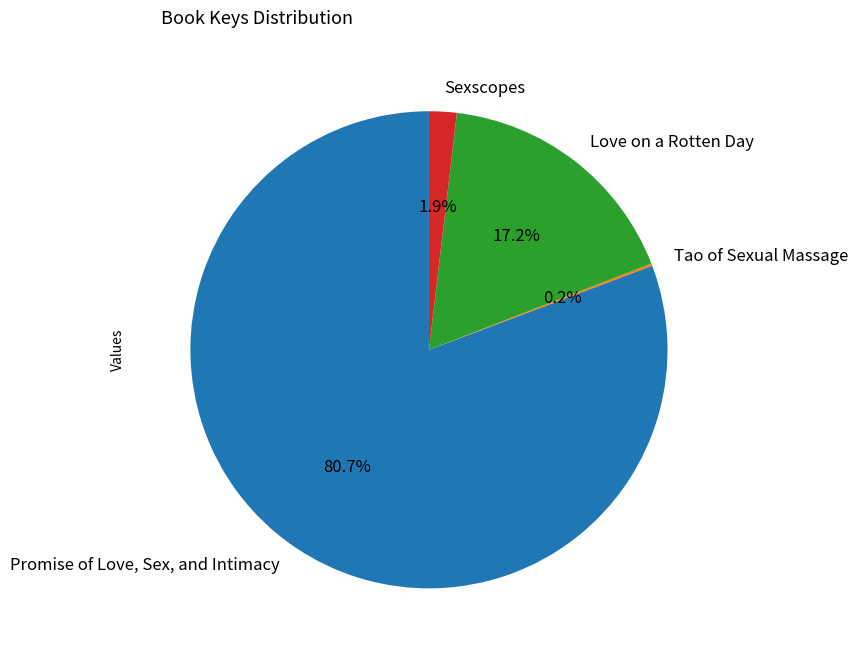

Is there any slice that represents more than half of the pie?

Yes